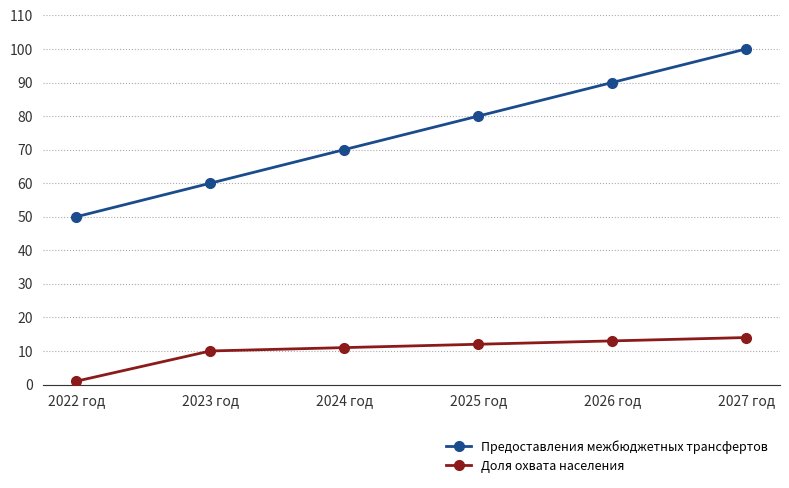

True or false: Предоставления межбюджетных трансфертов has more than 2 points higher than both neighbors.

False